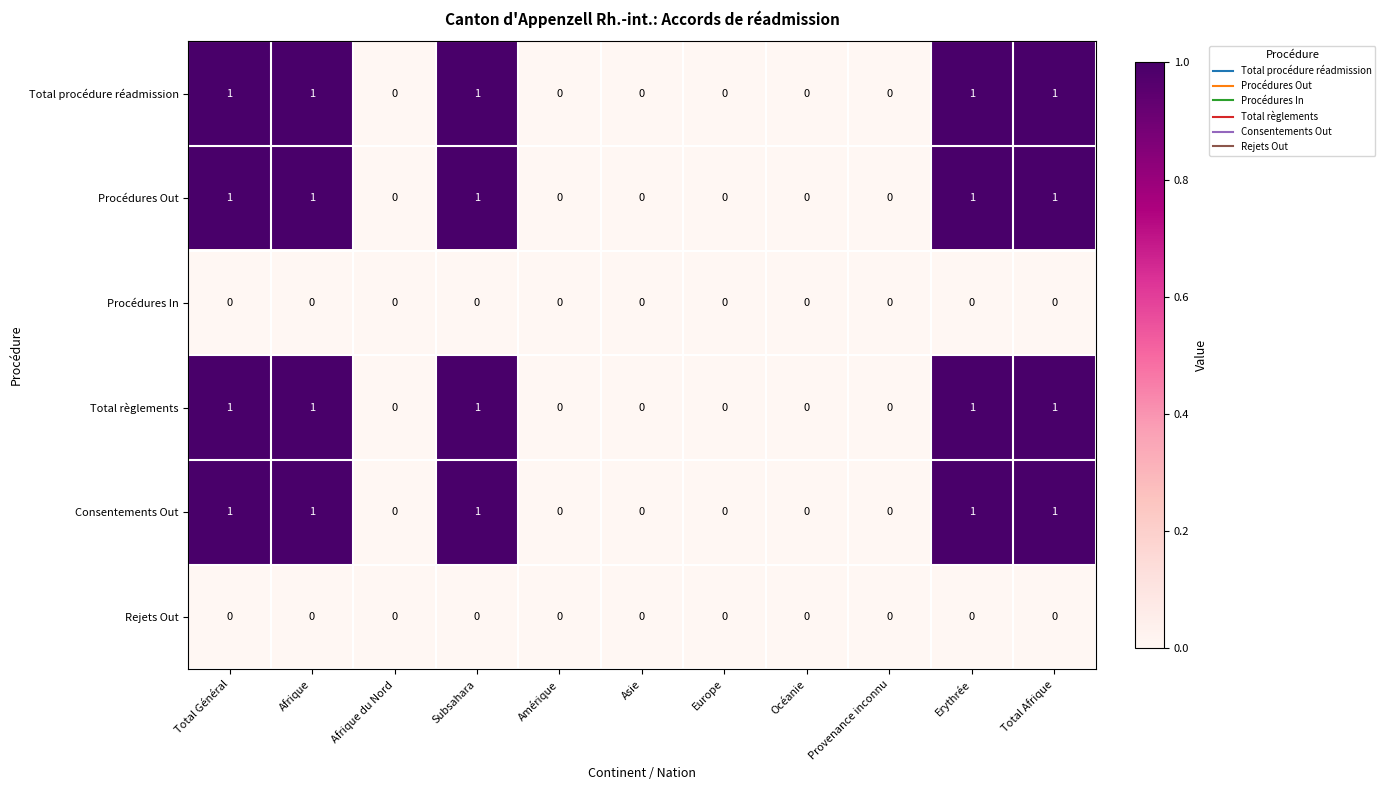

The Rejets Out series shows 0 at Subsahara. True or false?

True